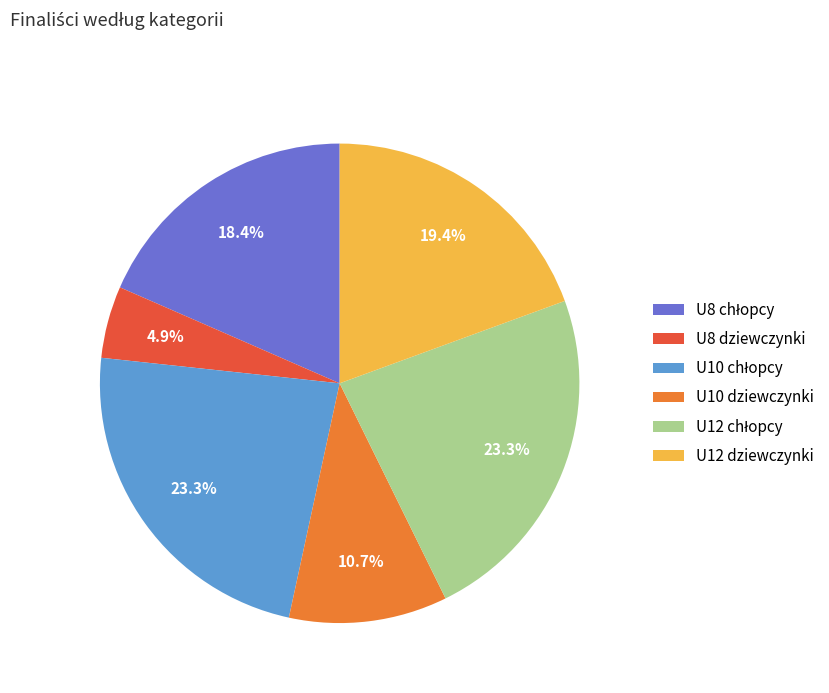

Is there a majority slice in this chart?

No